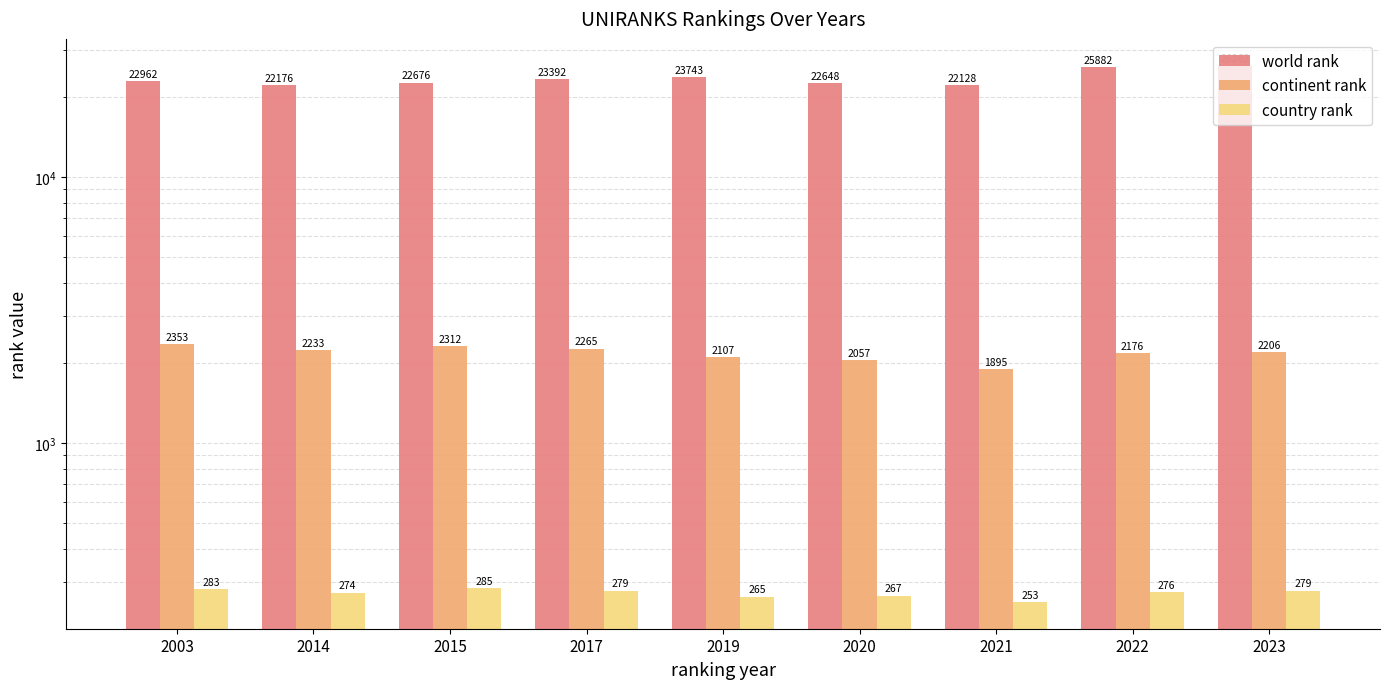

True or false: country rank has a value of 279 at 2023.

True